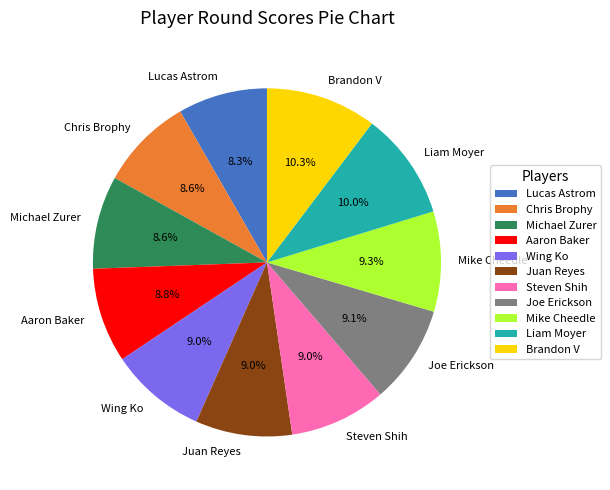

To the nearest percent, what portion does Aaron Baker represent?

9%